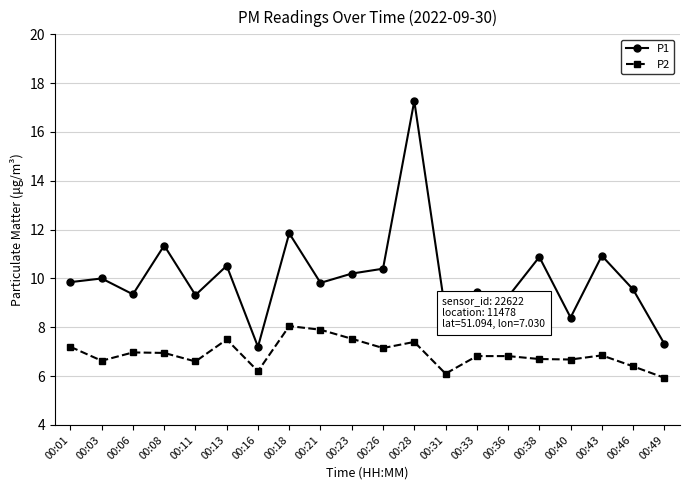

True or false: P1 and P2 intersect in this chart.

False